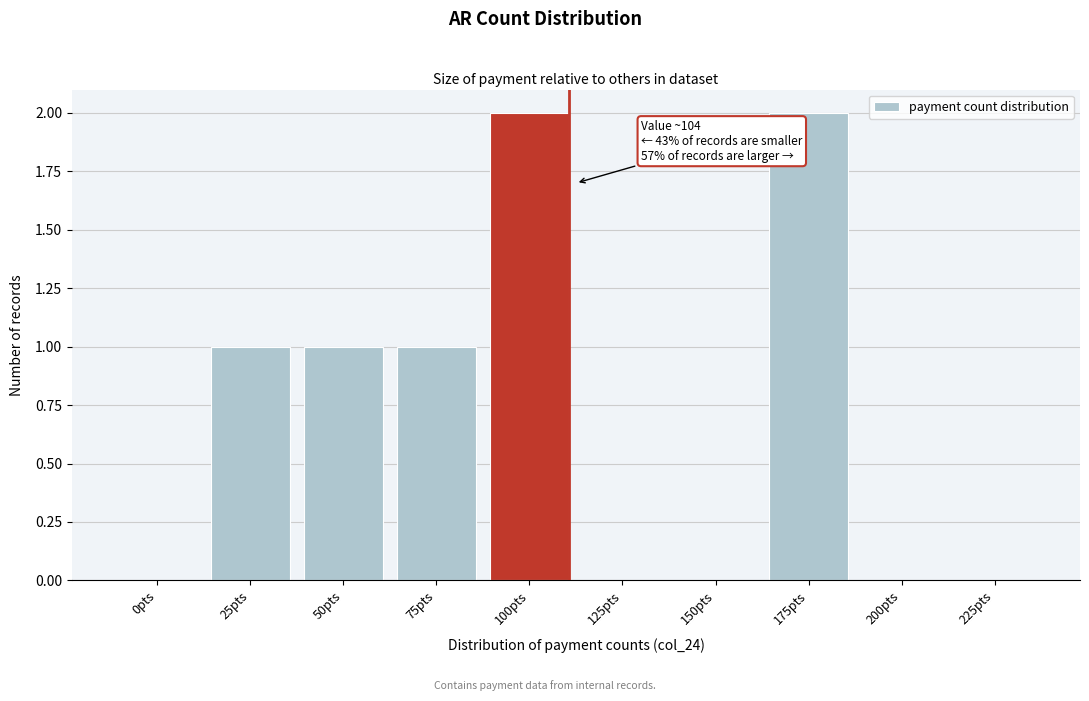

Reading left to right, extract all data points from this chart.

0pts=0	25pts=1	50pts=1	75pts=1	100pts=2	125pts=0	150pts=0	175pts=2	200pts=0	225pts=0